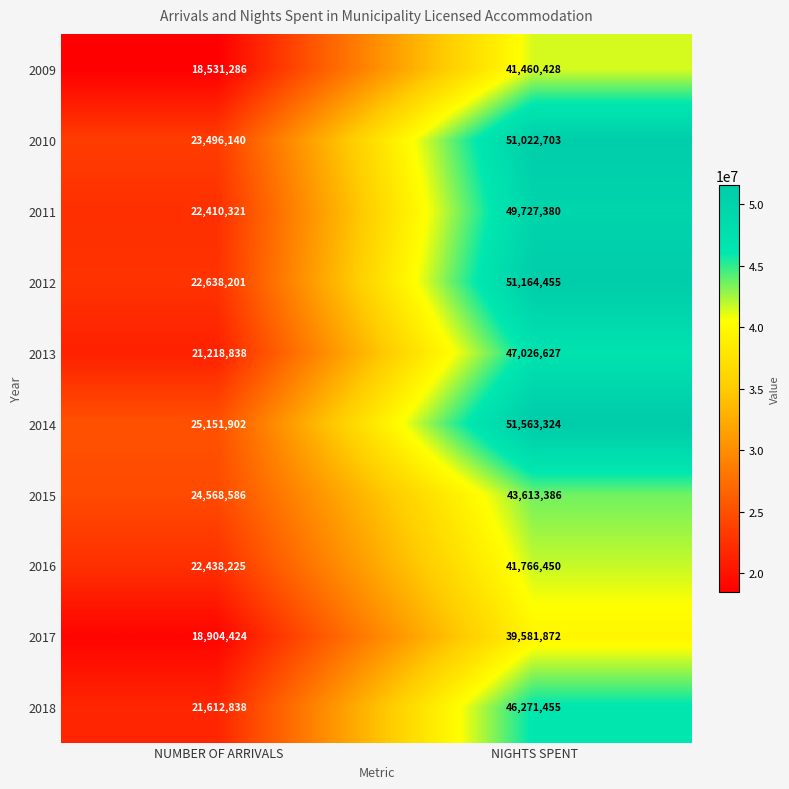

Which series has the widest spread of values?

2012